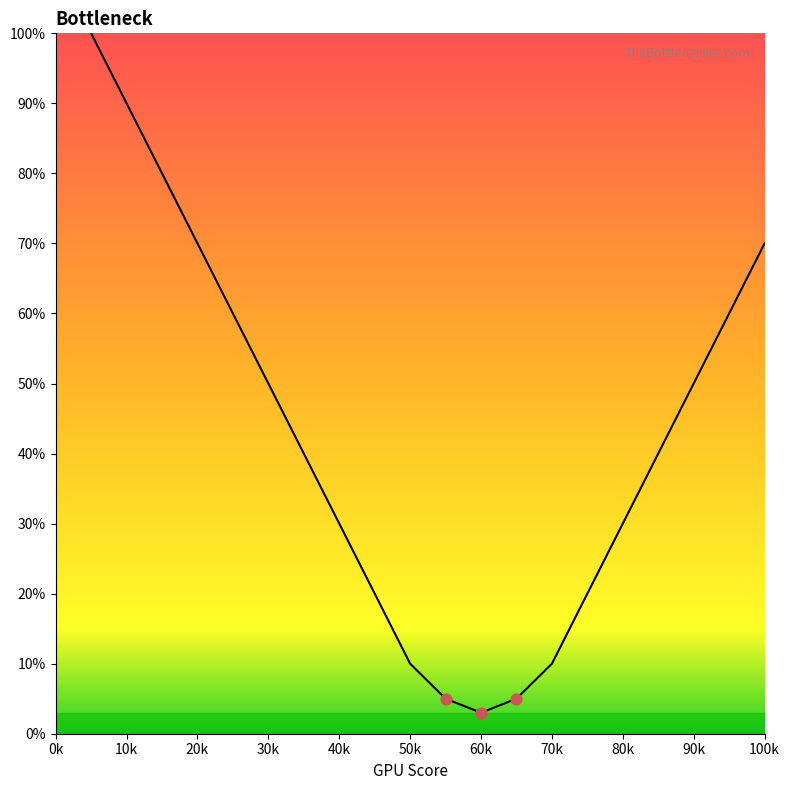

Between 1 and 19, which is larger?

1